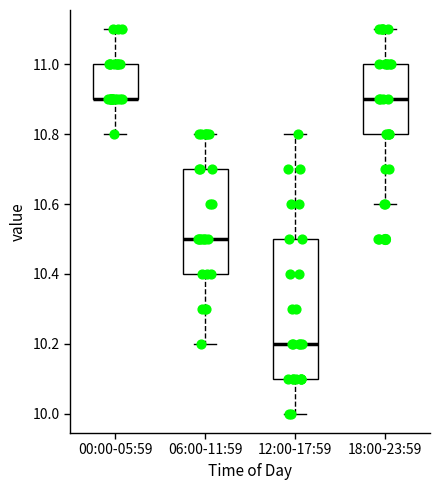

Reading left to right, read every box against the y-axis: the position of its median line, the range the box covers, and the ends of its whiskers. The values are not printed on the chart, so give them approximately, as read against the axis.

00:00-05:59: median 10.9 (drawn on the box's lower edge), box 10.9 to 11.0, whiskers 10.8 to 11.1
06:00-11:59: median 10.5, box 10.4 to 10.7, whiskers 10.2 to 10.8
12:00-17:59: median 10.2, box 10.1 to 10.5, whiskers 10.0 to 10.8
18:00-23:59: median 10.9, box 10.8 to 11.0, whiskers 10.6 to 11.1